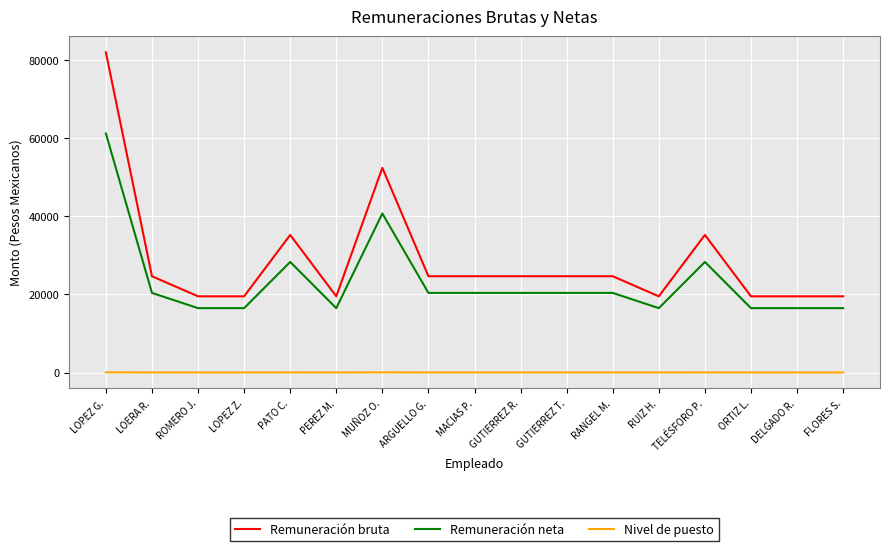

Rank the series by their maximum value, from lowest to highest.

Nivel de puesto, Remuneración neta, Remuneración bruta